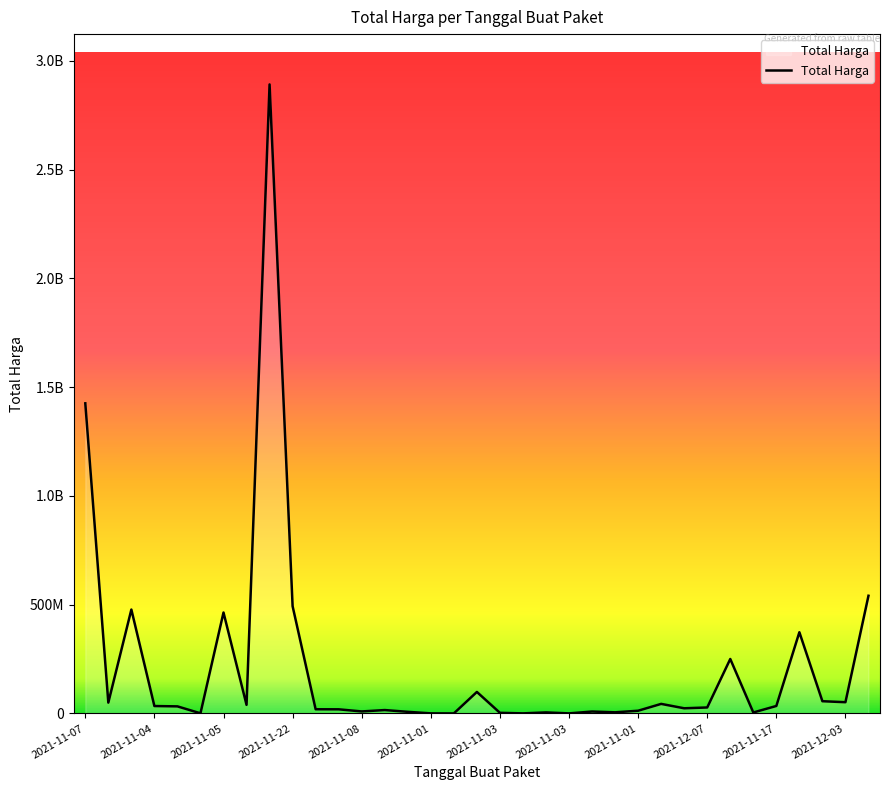

List the labels in order of value, largest first.

2021-11-11, 2021-11-07, 2021-12-09, 2021-11-22, 2021-11-24, 2021-11-05, 2021-11-28, 2021-11-08, 2021-11-03, 2021-12-01, 2021-12-03, 2021-11-08, 2021-11-24, 2021-11-11, 2021-11-17, 2021-11-04, 2021-11-04, 2021-12-07, 2021-11-04, 2021-11-24, 2021-12-09, 2021-11-08, 2021-11-01, 2021-11-08, 2021-11-03, 2021-11-11, 2021-11-03, 2021-11-03, 2021-11-08, 2021-11-03, 2021-11-04, 2021-11-01, 2021-11-03, 2021-11-03, 2021-11-03